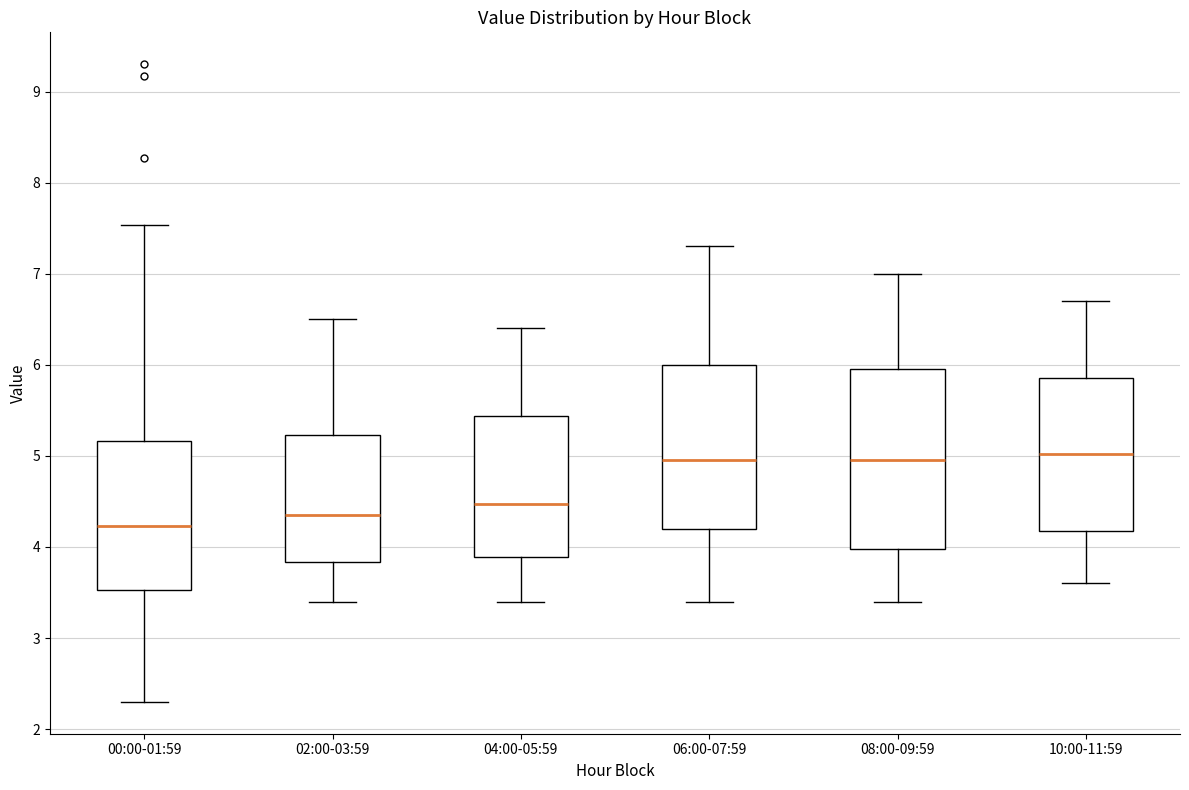

Comparing the boxes themselves (not the whiskers), which one is the tallest?

08:00-09:59